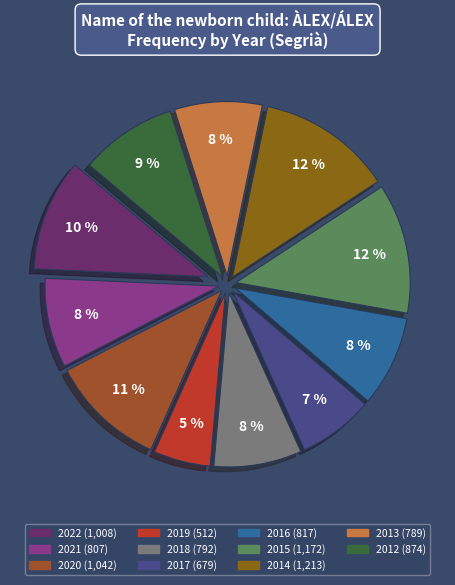

Rank the categories by value from lowest to highest.

2019, 2017, 2013, 2018, 2021, 2016, 2012, 2022, 2020, 2015, 2014